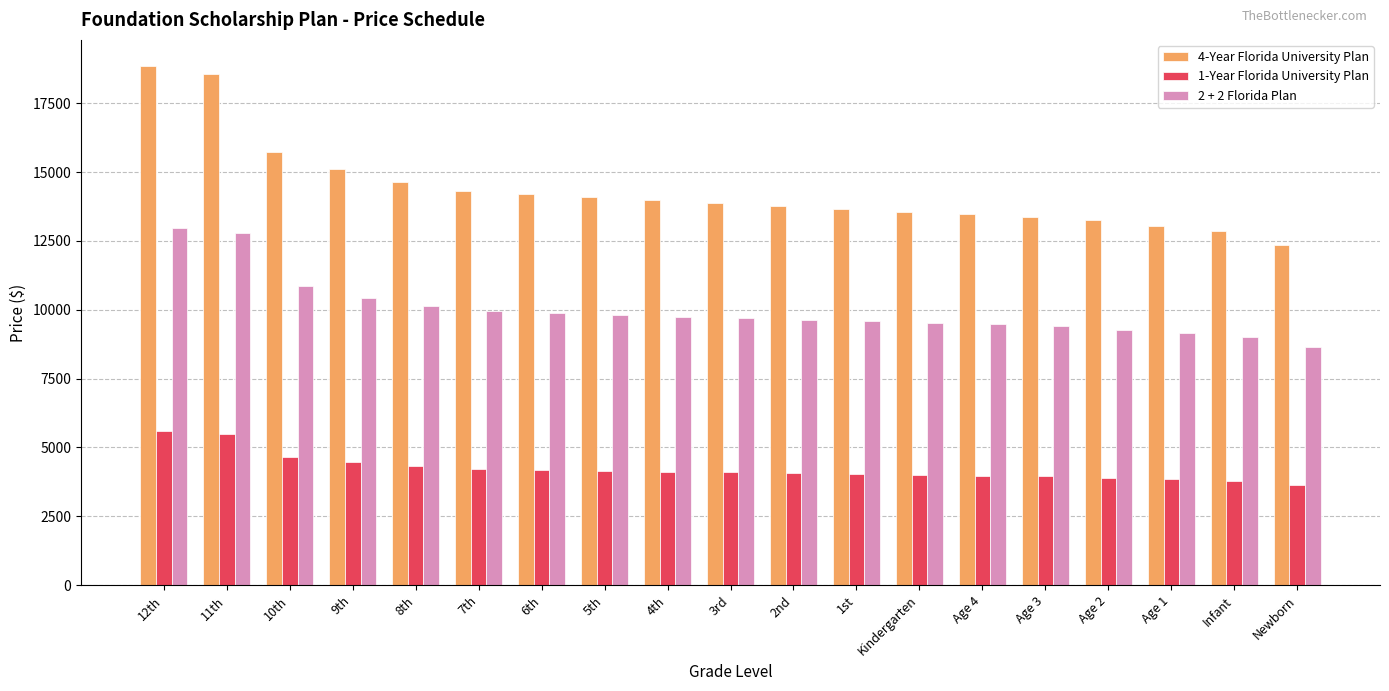

What is the label of the 8th bar from the left?

5th